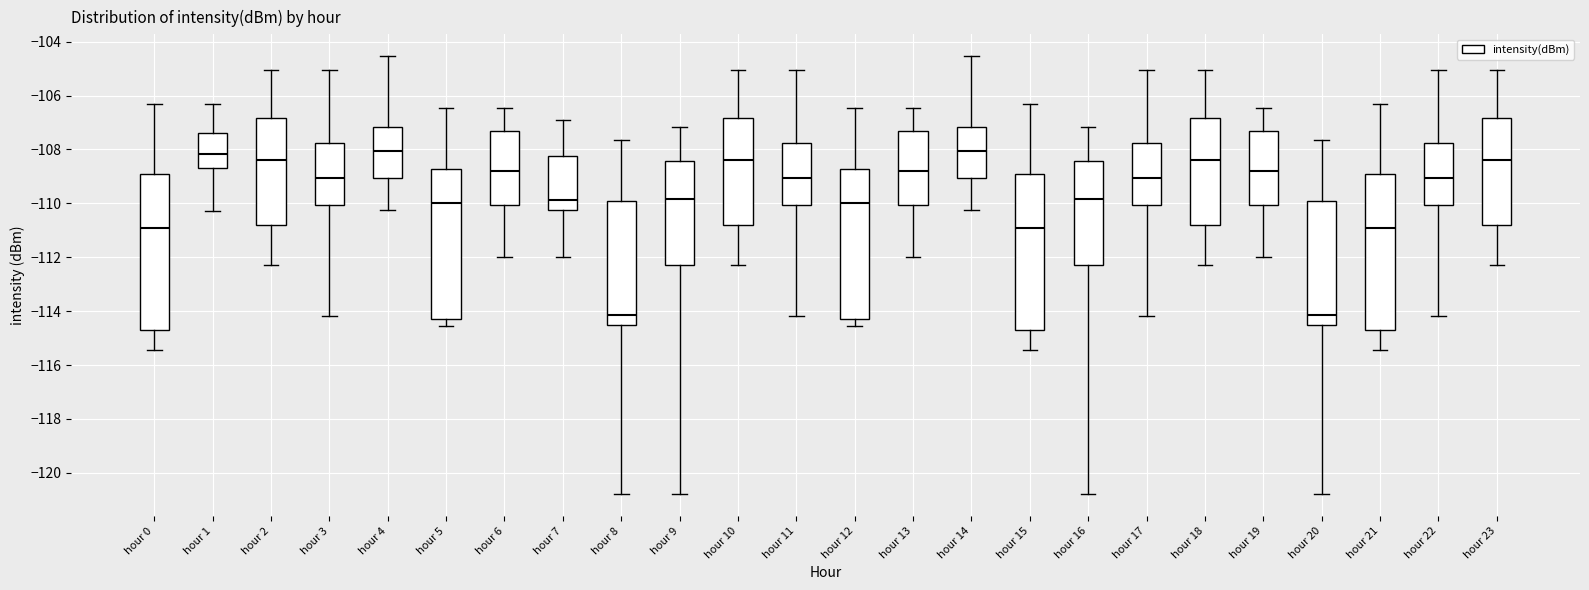

Where is the lower edge of the box for hour 1 on the y-axis? The values are not printed on the chart, so give them approximately, as read against the axis.

-108.8